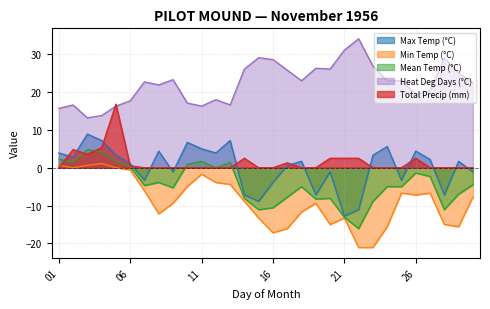

Where is the first local minimum for Total Precip (mm)?

03